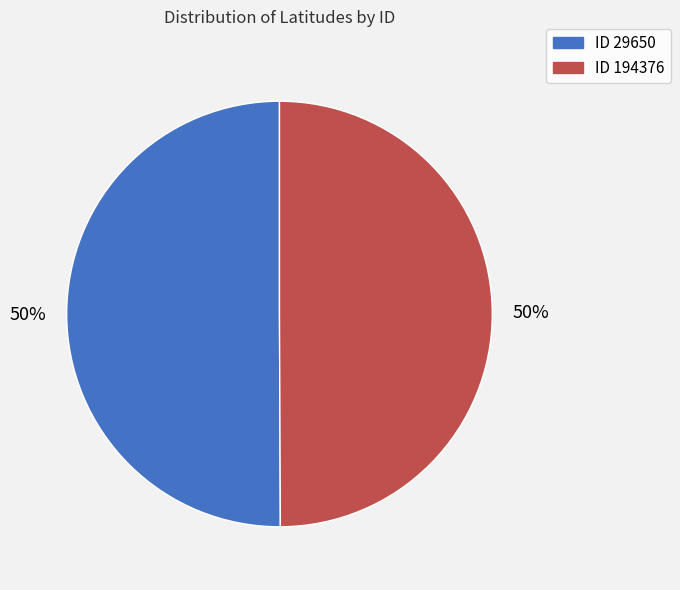

To the nearest percent, what is the average slice percentage?

50%